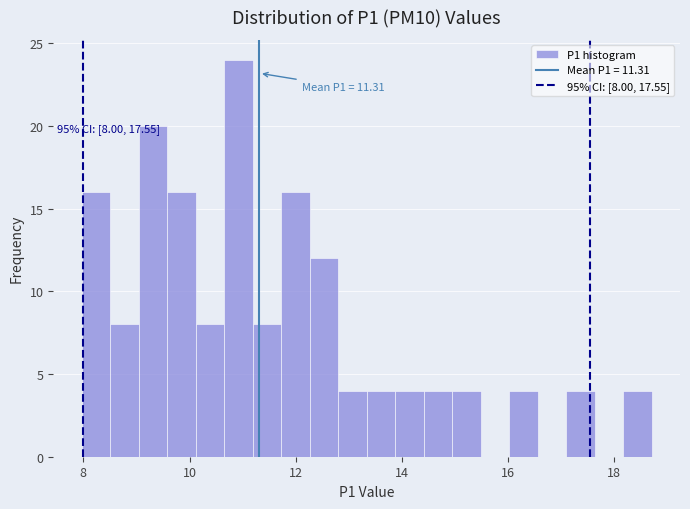

Read against the x-axis, roughly where is the centre of the tallest bar?

11.0